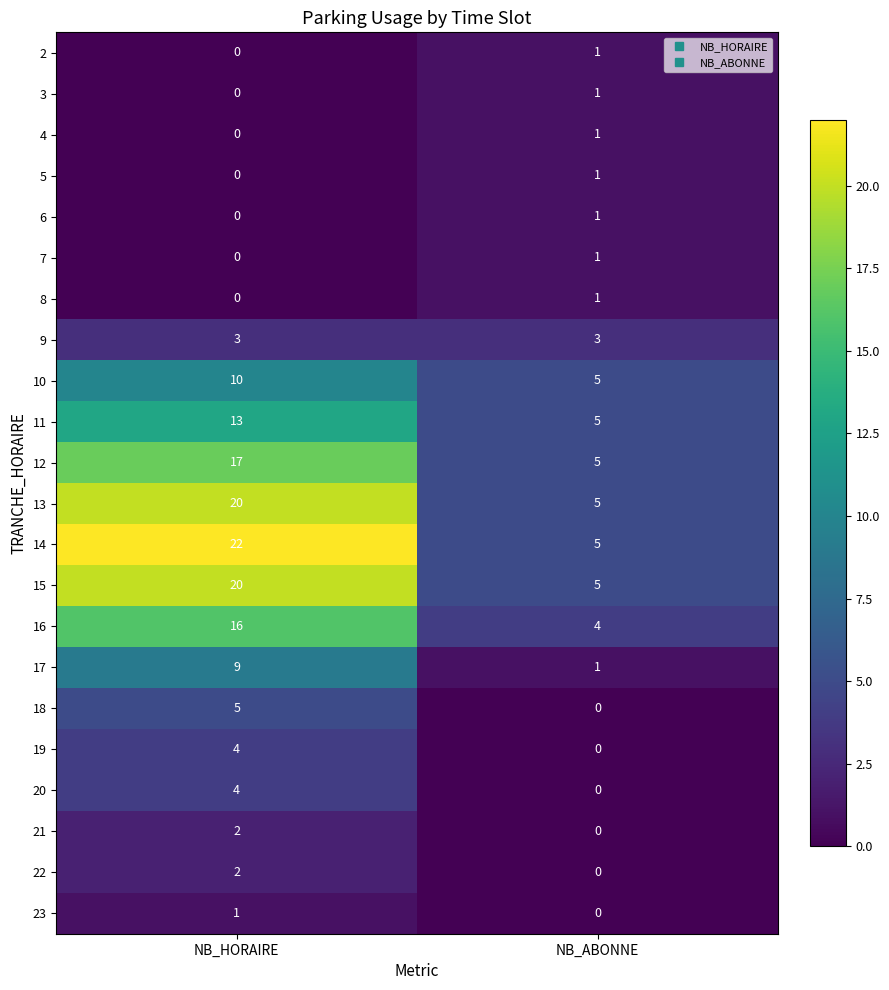

At how many categories does at least one series exceed 19?

1